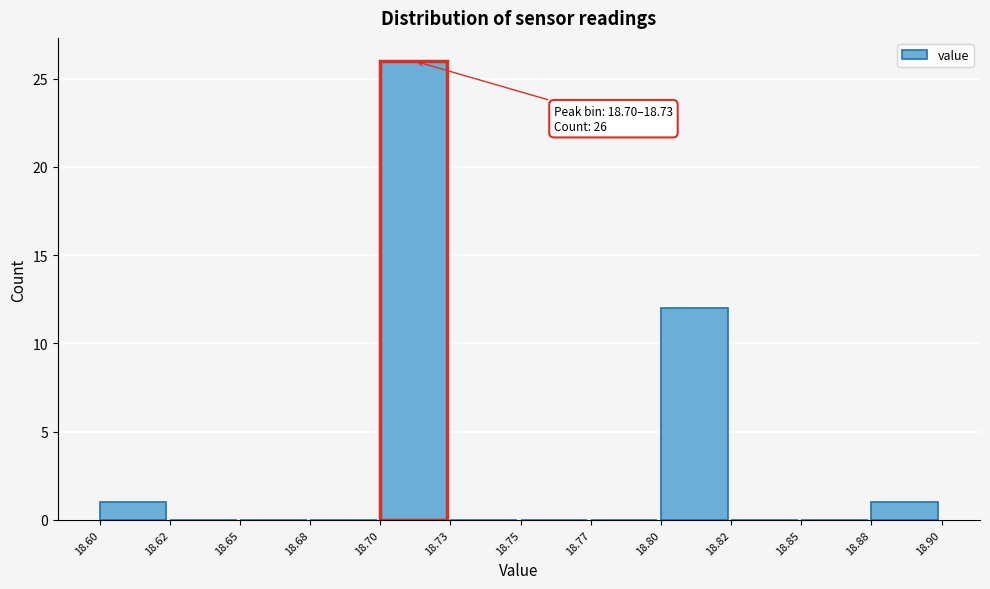

Reading left to right, extract all data points from this chart.

18.60=1	18.62=0	18.65=0	18.68=0	18.70=26	18.73=0	18.75=0	18.77=0	18.80=12	18.82=0	18.85=0	18.88=1